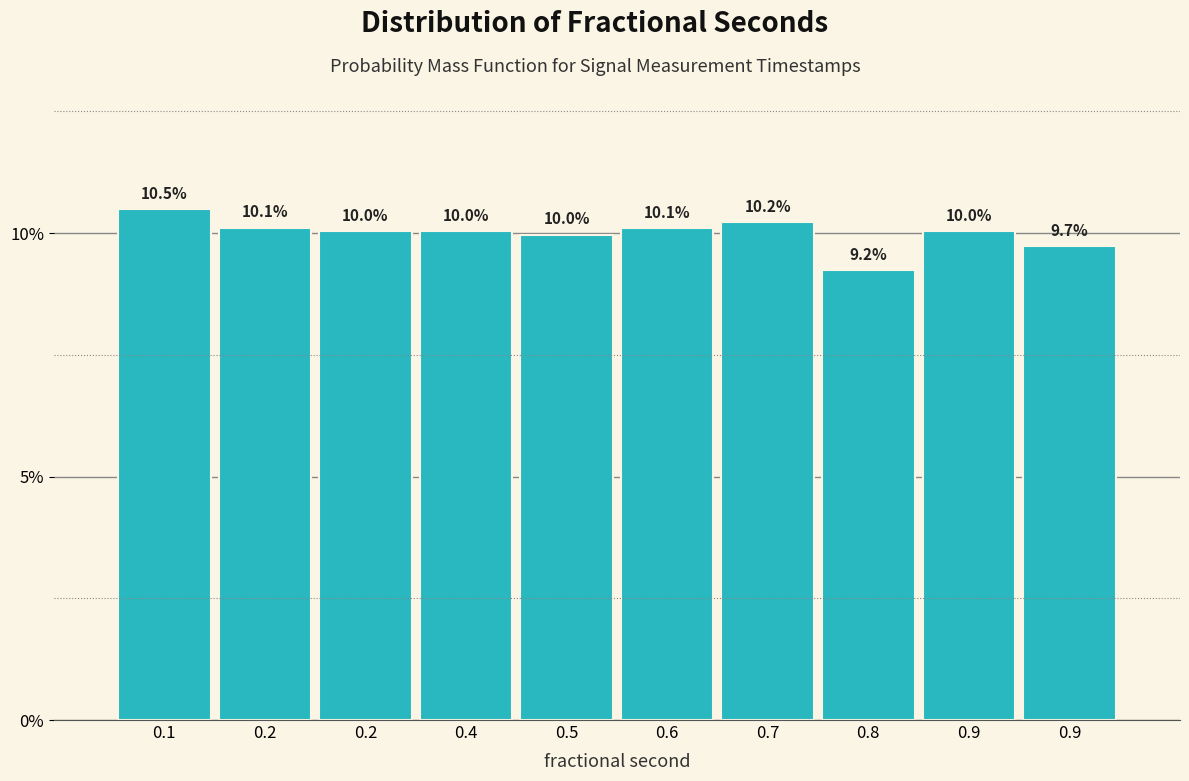

How many bars are there in total?

10